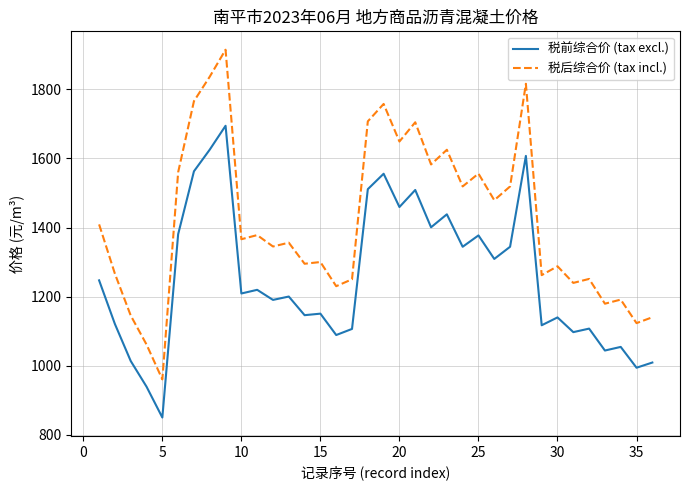

List the series in order of their peak value, lowest first.

税前综合价 (tax excl.), 税后综合价 (tax incl.)